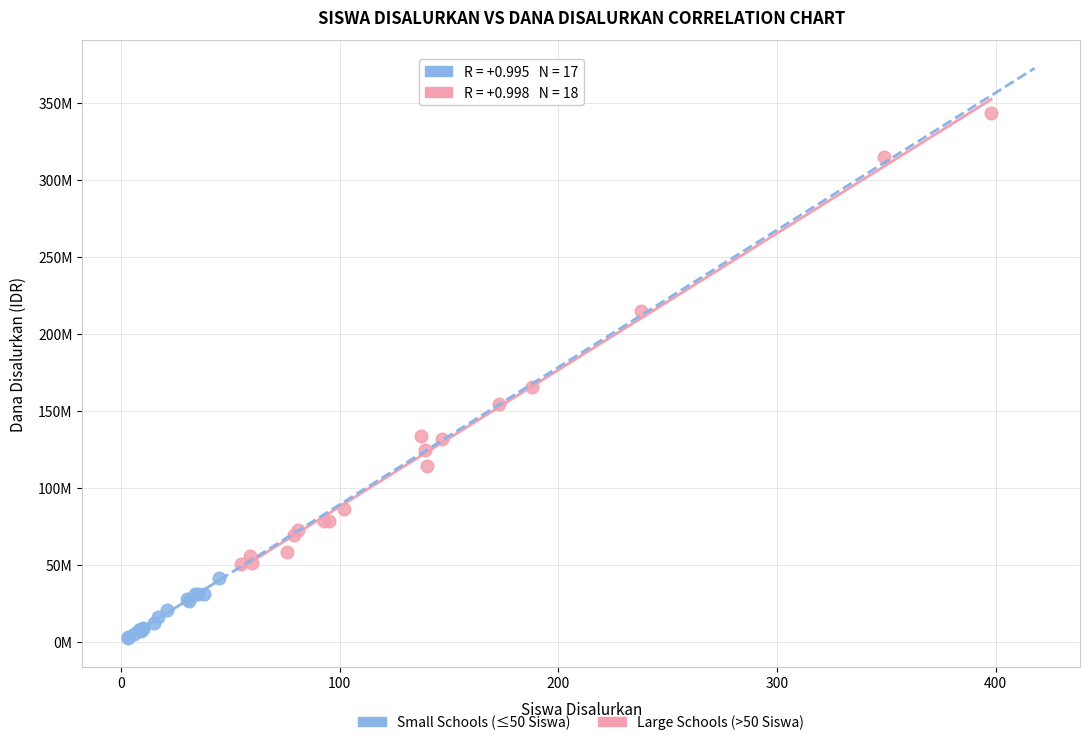

Which series contains the highest Y value?

Large Schools (>50 Siswa)